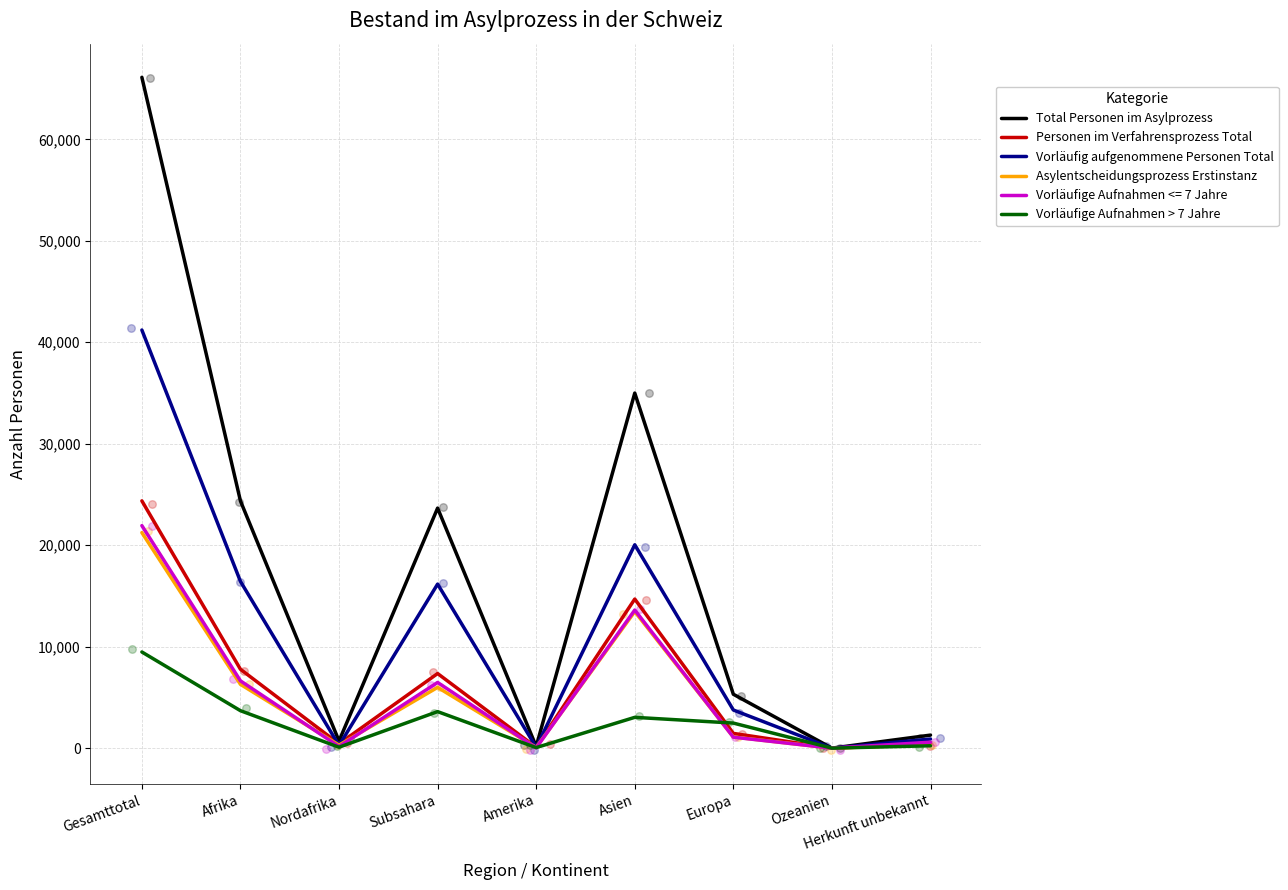

Which series reaches the minimum Y coordinate?

Total Personen im Asylprozess